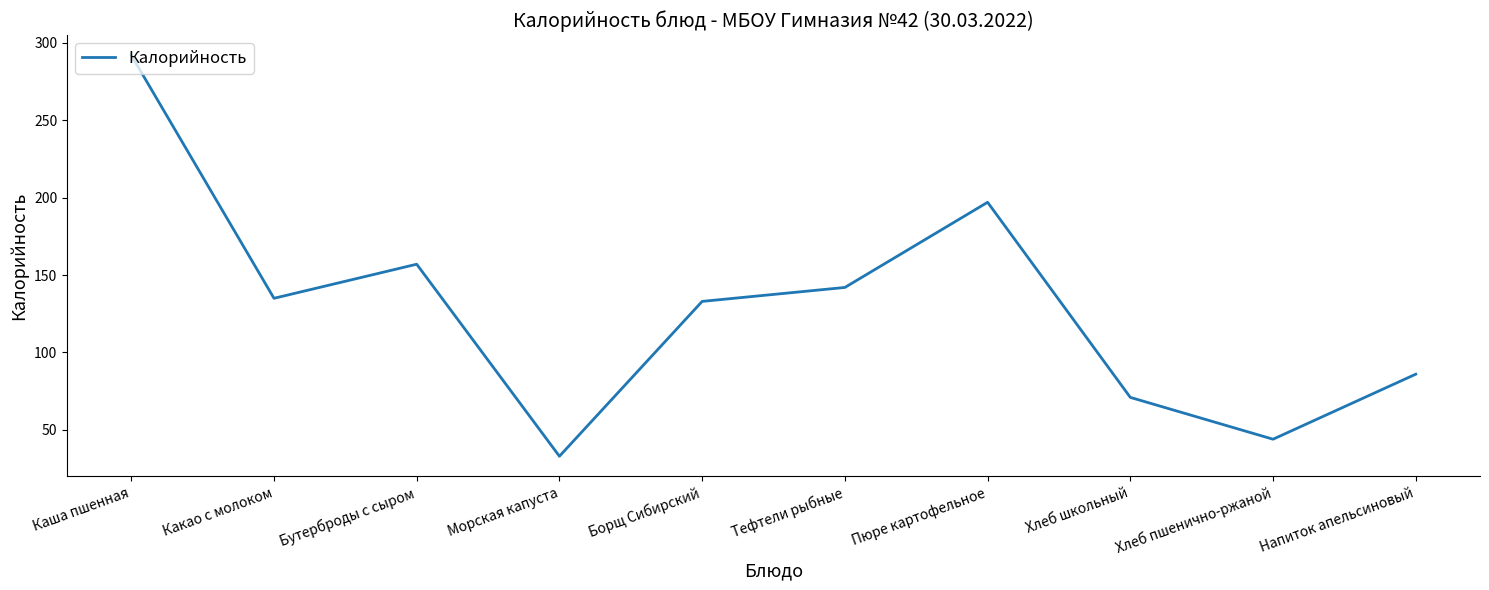

How many lines are shown in the chart?

1